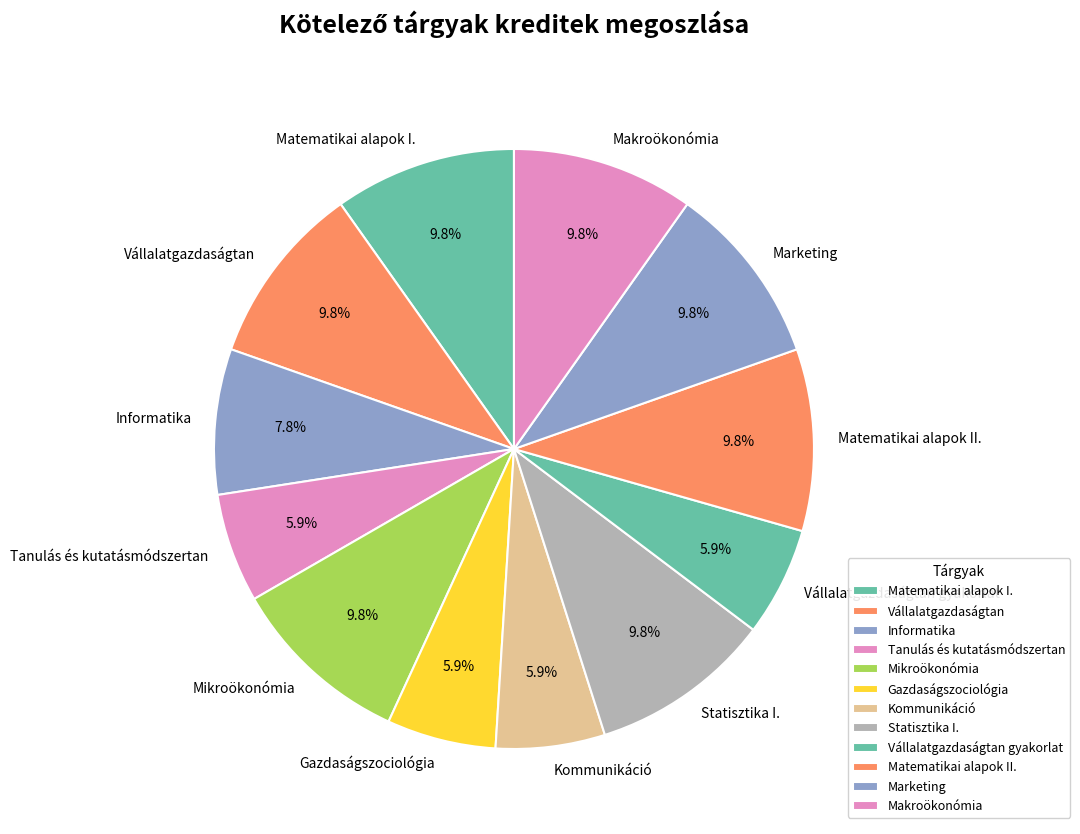

Does Makroökonómia represent more than half of the total?

No